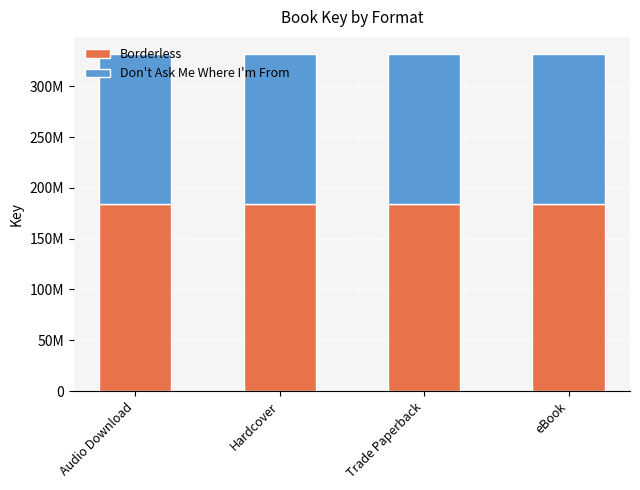

Are the bars grouped side by side (vs. stacked)?

No